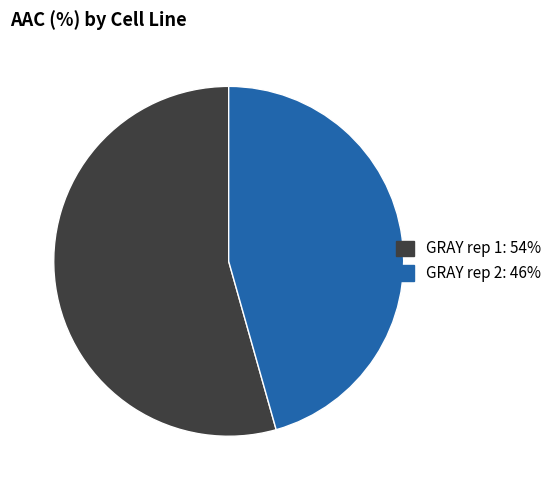

Which has a higher value, GRAY rep 1 or GRAY rep 2?

GRAY rep 1